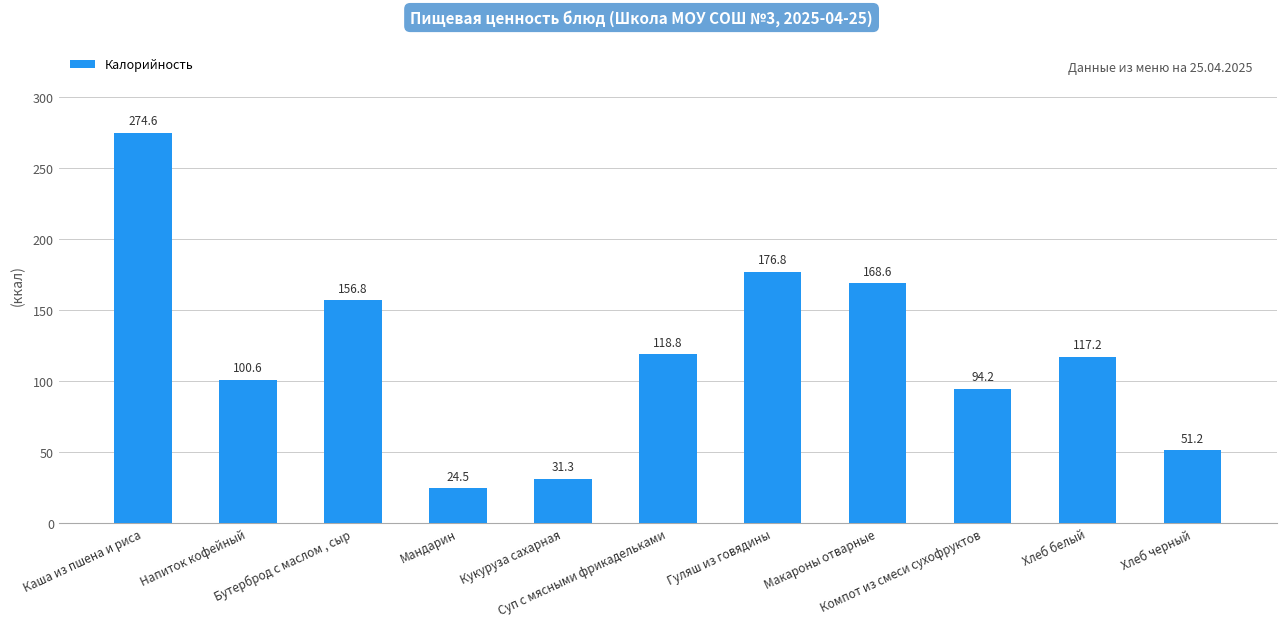

Rank the categories by value from lowest to highest.

Мандарин, Кукуруза сахарная, Хлеб черный, Компот из смеси сухофруктов, Напиток кофейный, Хлеб белый, Суп с мясными фрикадельками, Бутерброд с маслом , сыр, Макароны отварные, Гуляш из говядины, Каша из пшена и риса